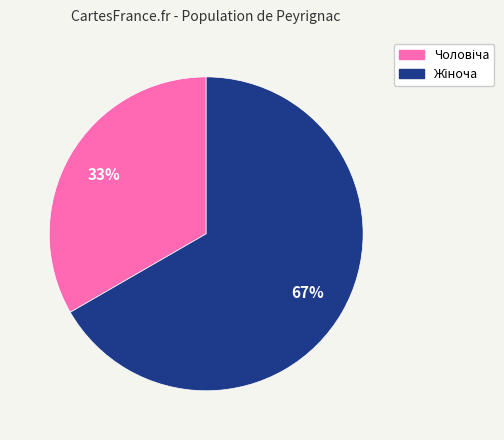

How many slices are in this pie chart?

2